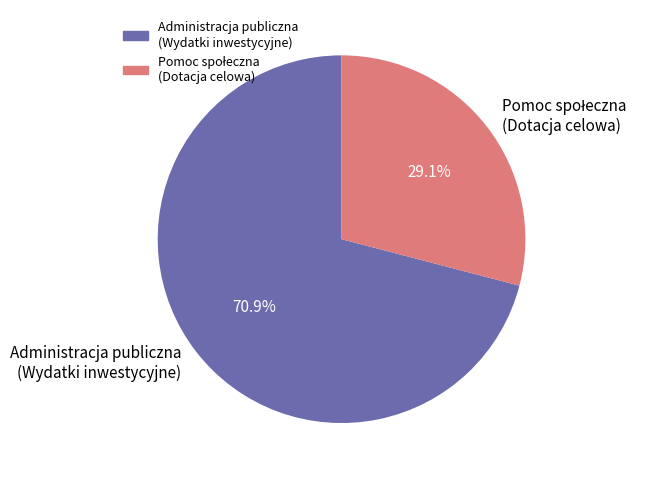

What is the majority slice?

Administracja publiczna (Wydatki inwestycyjne)